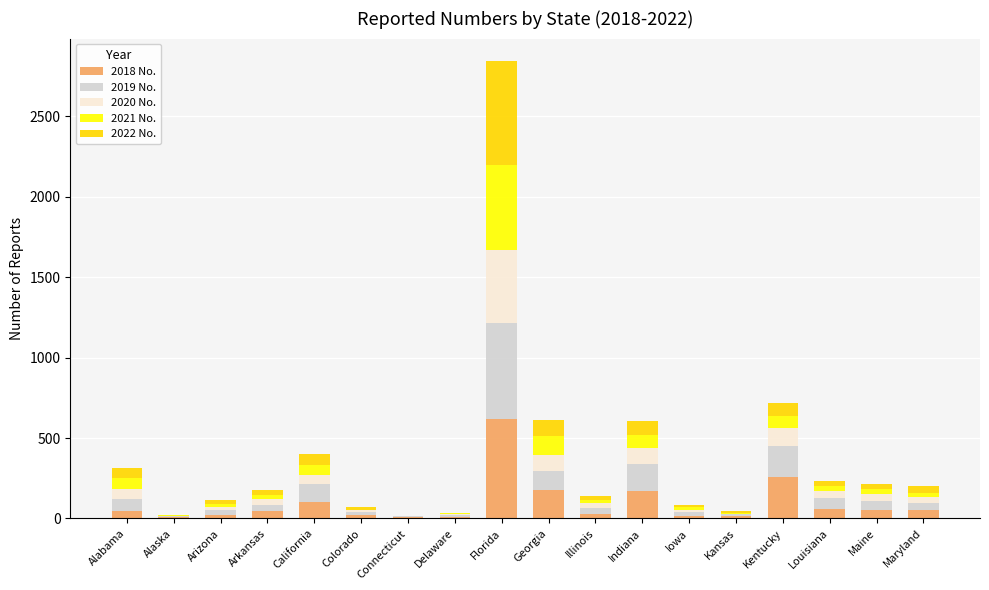

Where is 2018 No. nearest to the value 312?

Kentucky